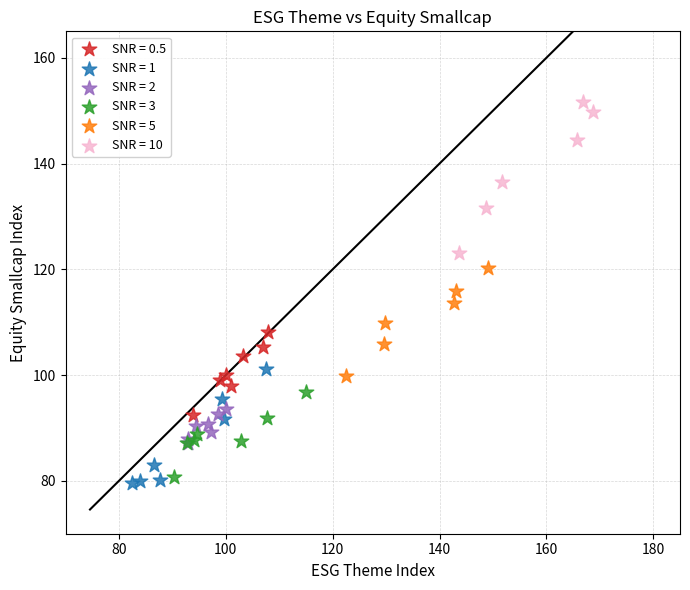

Which series contains the lowest Y value?

SNR = 1